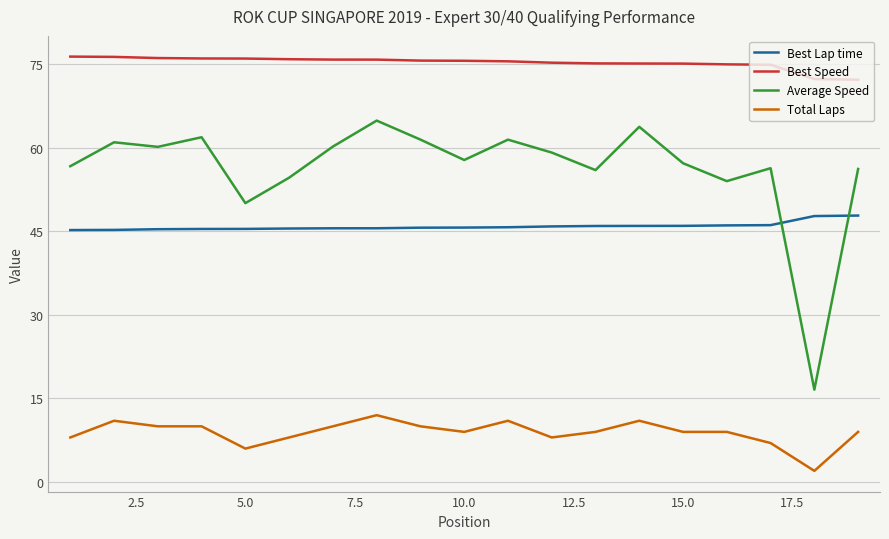

List the series in order of their peak value, lowest first.

Total Laps, Best Lap time, Average Speed, Best Speed